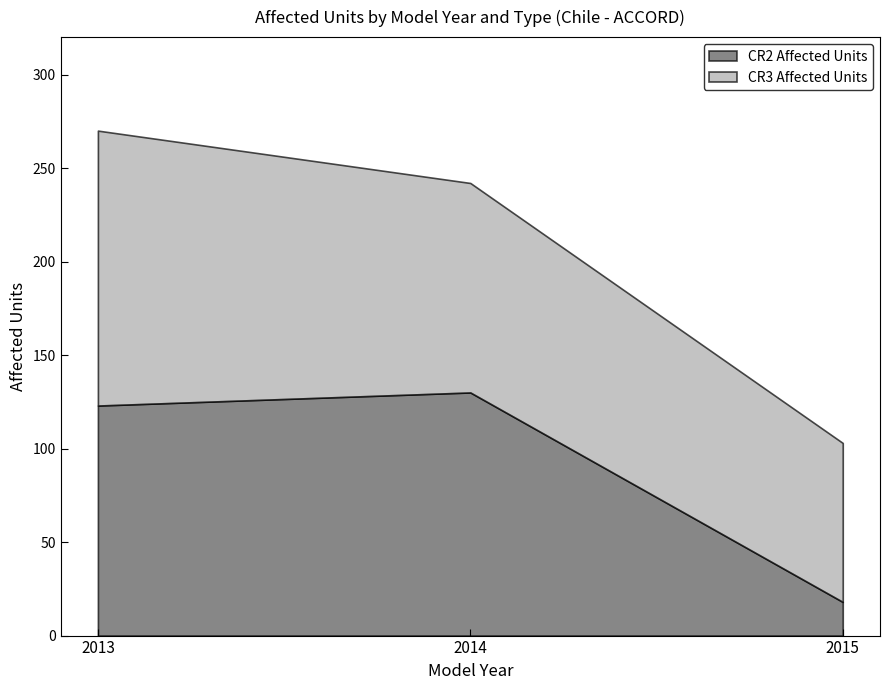

What is the difference between the CR3 Affected Units values at 2015 and 2014?

27